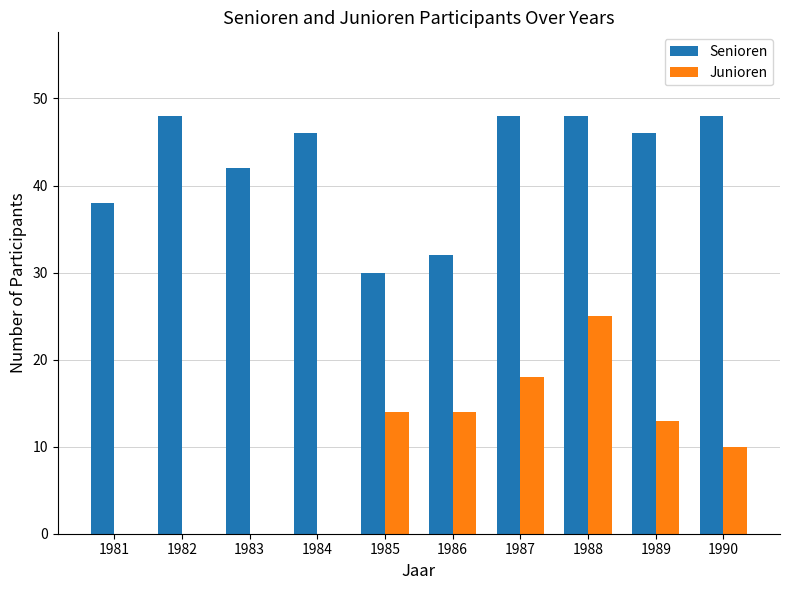

What is the greatest value displayed?

48